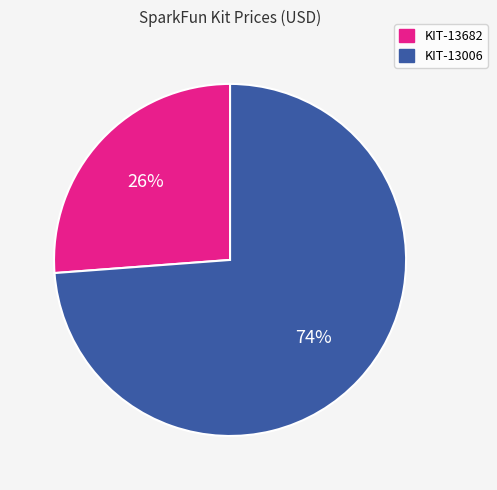

How many slices are in this pie chart?

2